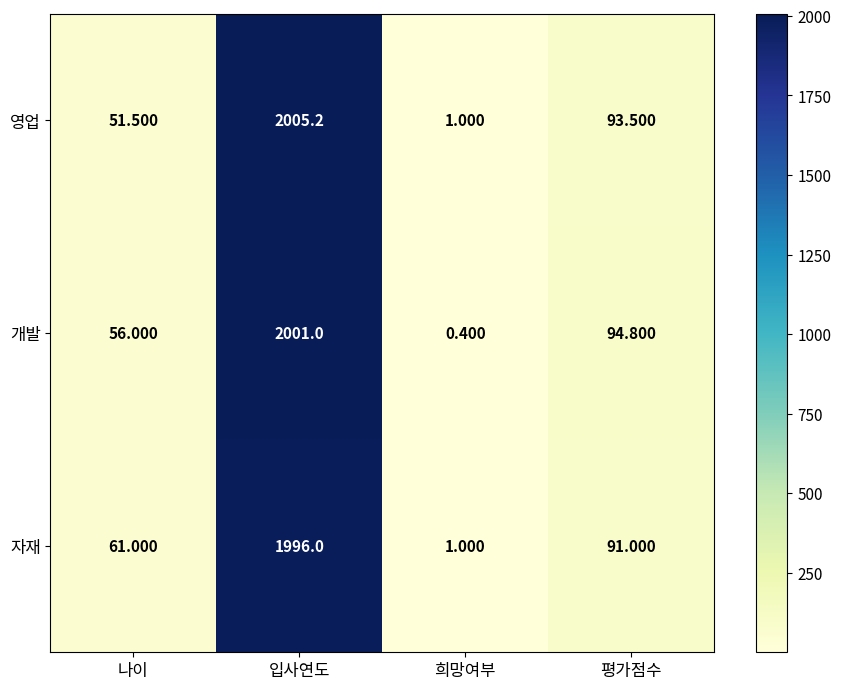

What is the difference between the highest and lowest values at 나이?

9.5